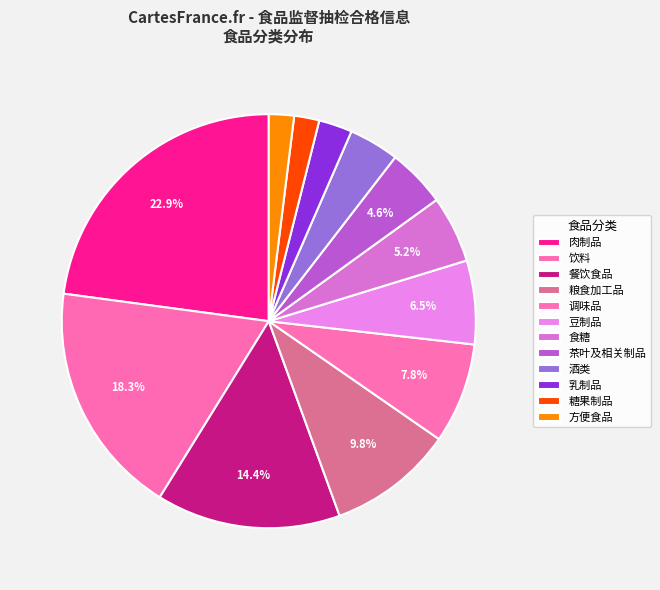

Is there a majority slice in this chart?

No